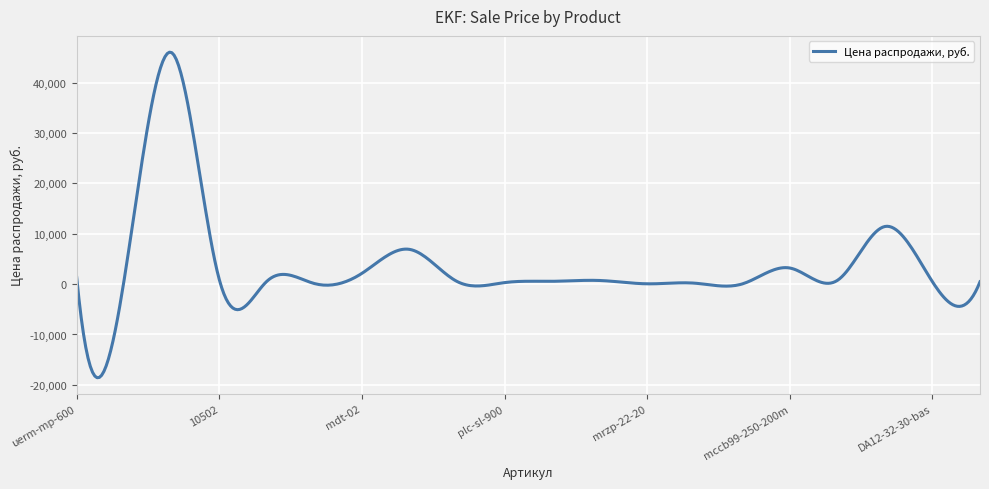

What is the greatest value displayed?

46027.7